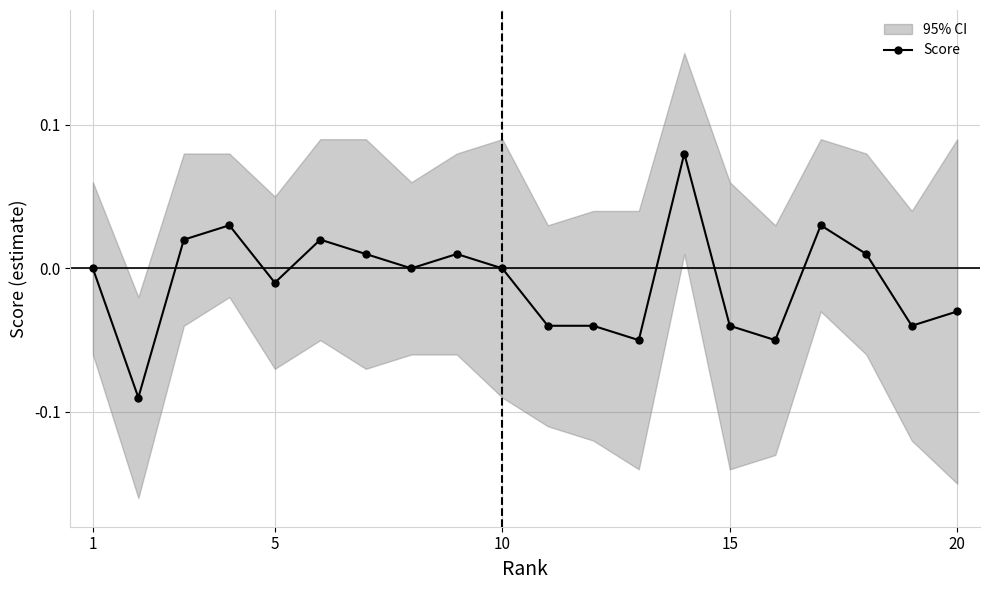

True or false: Score has more than 1 interior local peaks.

True